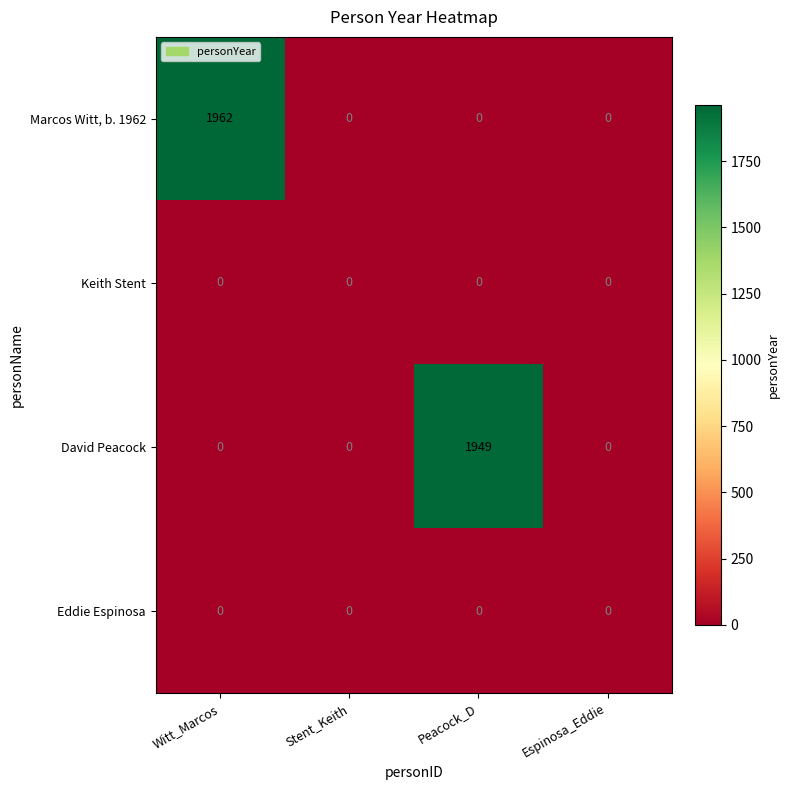

Which series changed the most between Peacock_D and Espinosa_Eddie?

David Peacock